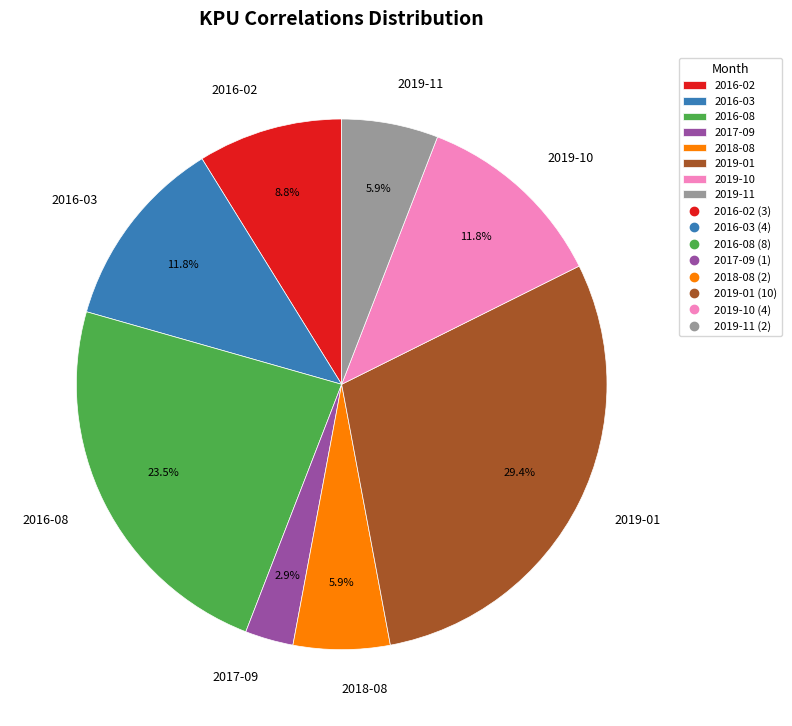

Is the sum of 2016-02 and 2019-10 greater than half?

No